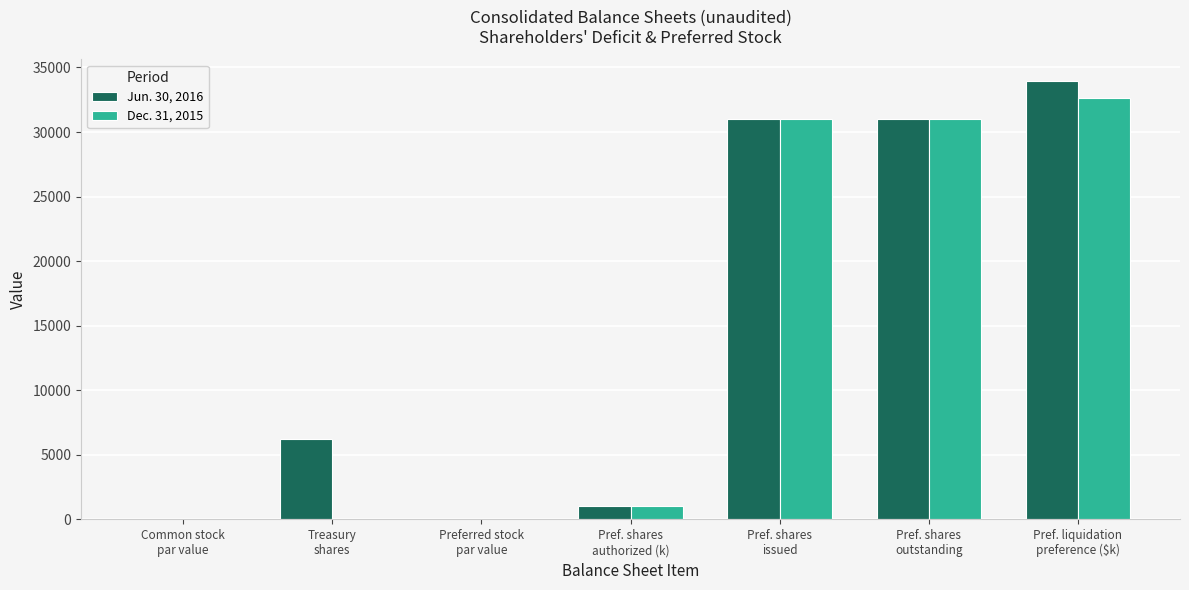

Which series has the largest total across all categories?

Jun. 30, 2016